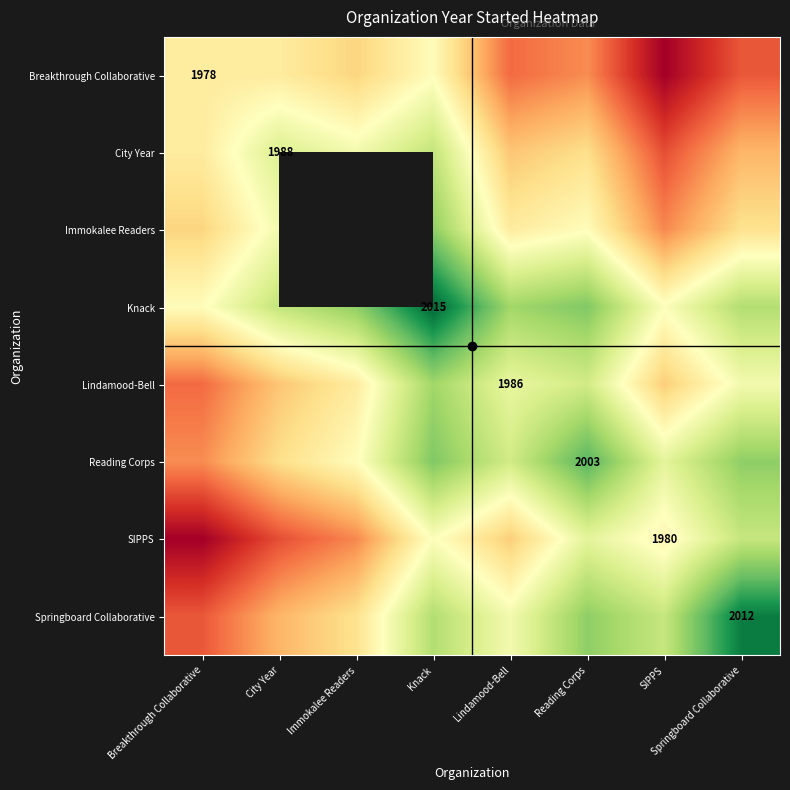

Which category has the lowest value across all series?

SIPPS